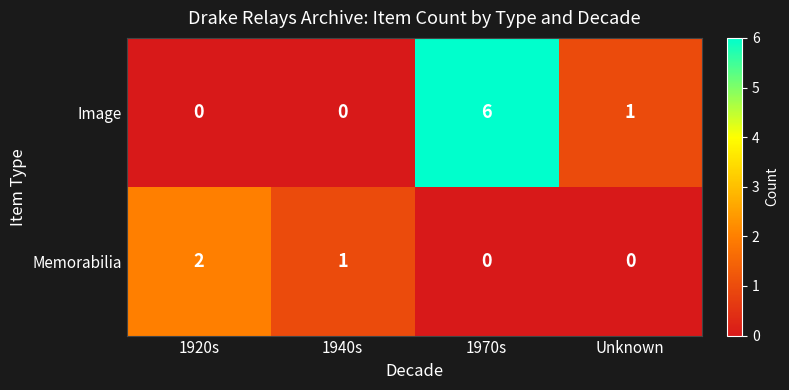

The value of Memorabilia at 1920s is 1. True or false?

False